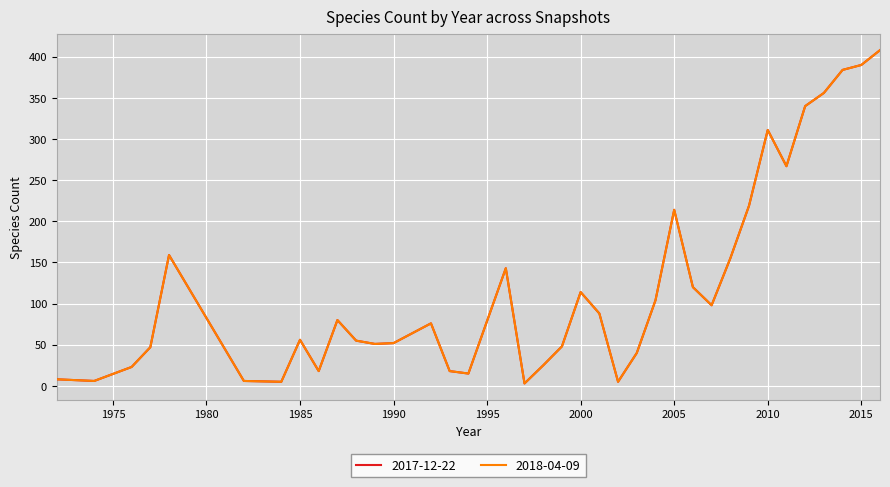

True or false: 2018-04-09 has more than 2 interior local peaks.

True